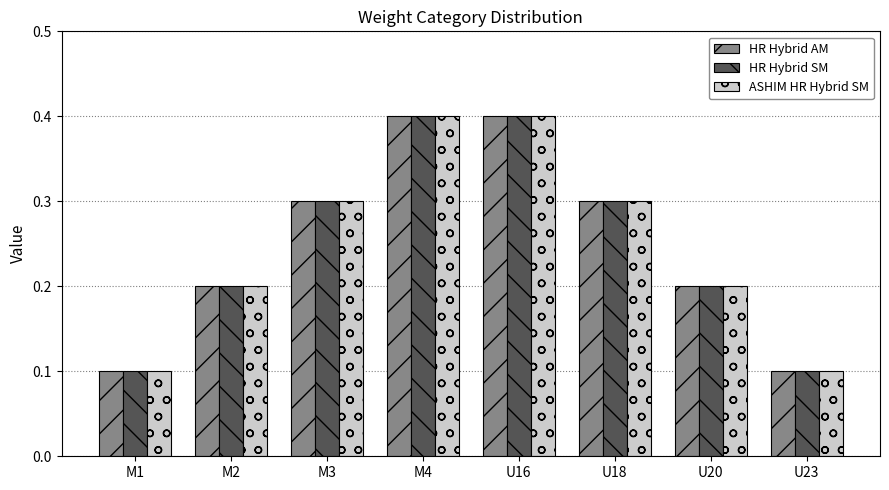

The HR Hybrid AM series shows 0.6 at M4. True or false?

False